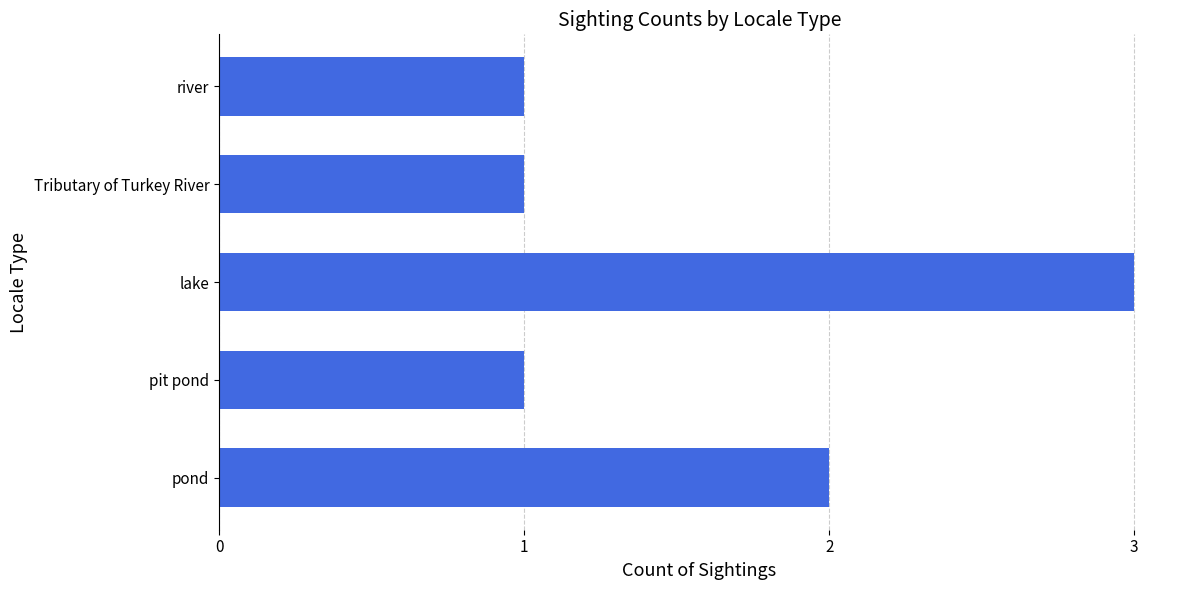

Are the bars horizontal?

Yes